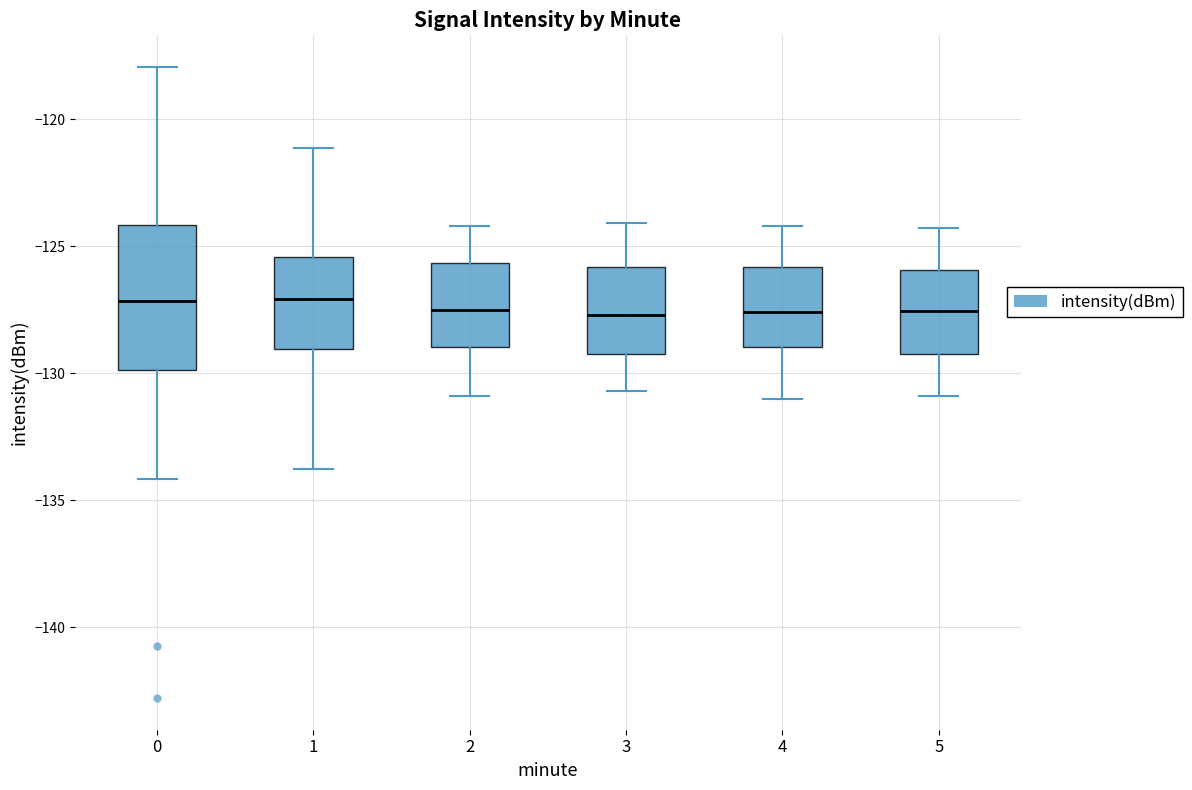

Where does the median line of the box at x = 1 sit on the y-axis? The values are not printed on the chart, so give them approximately, as read against the axis.

-127.0